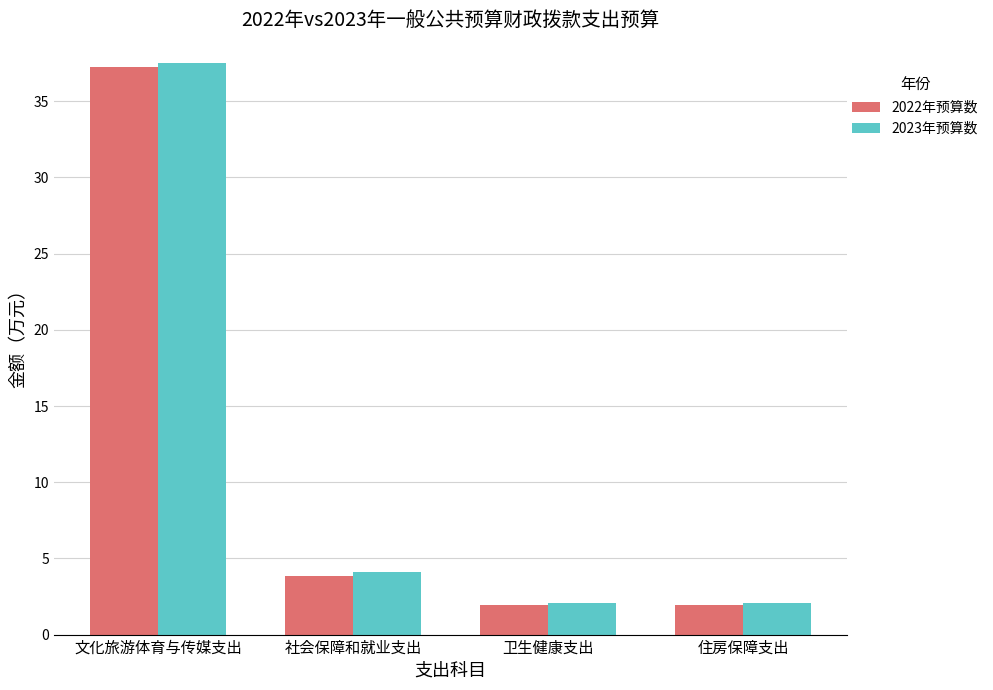

Which series has the largest range (max minus min)?

2023年预算数